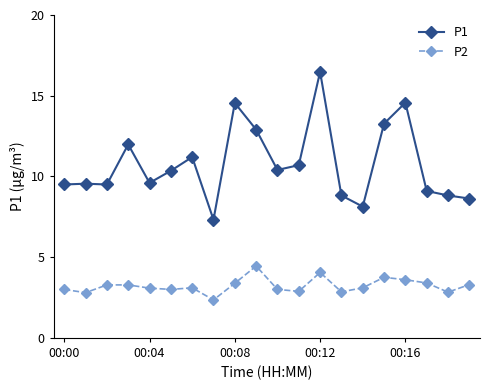

What is the highest value of the P2 series?

4.5